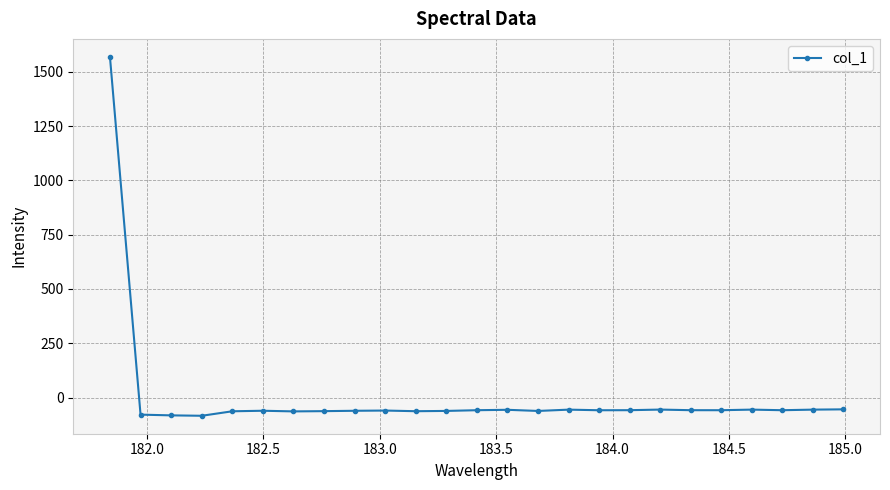

True or false: the data has more than 2 interior local peaks.

True